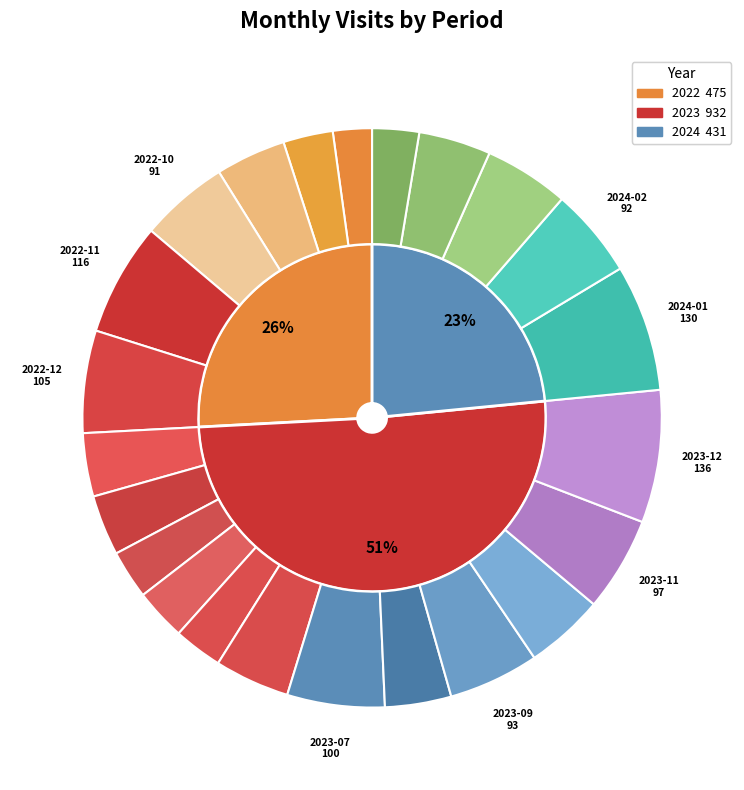

Rank the categories by value from lowest to highest.

2022-07, 2024-05, 2023-03, 2023-05, 2022-08, 2023-04, 2023-02, 2023-01, 2023-08, 2022-09, 2024-04, 2023-06, 2023-10, 2024-03, 2022-10, 2024-02, 2023-09, 2023-11, 2023-07, 2022-12, 2022-11, 2024-01, 2023-12